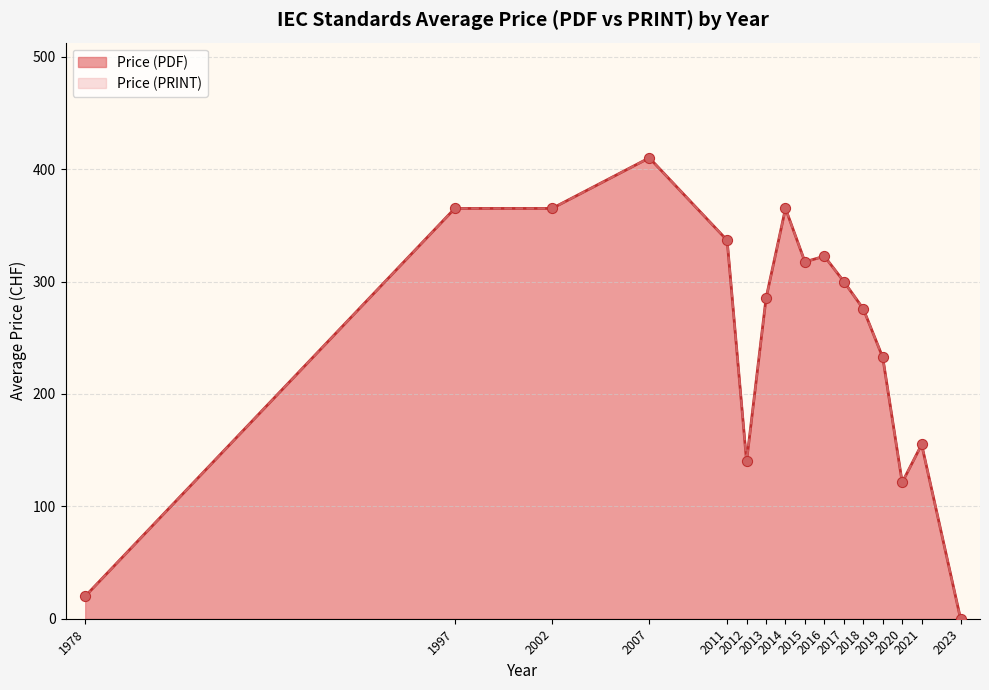

Which series reaches the maximum Y coordinate?

Price (PDF)